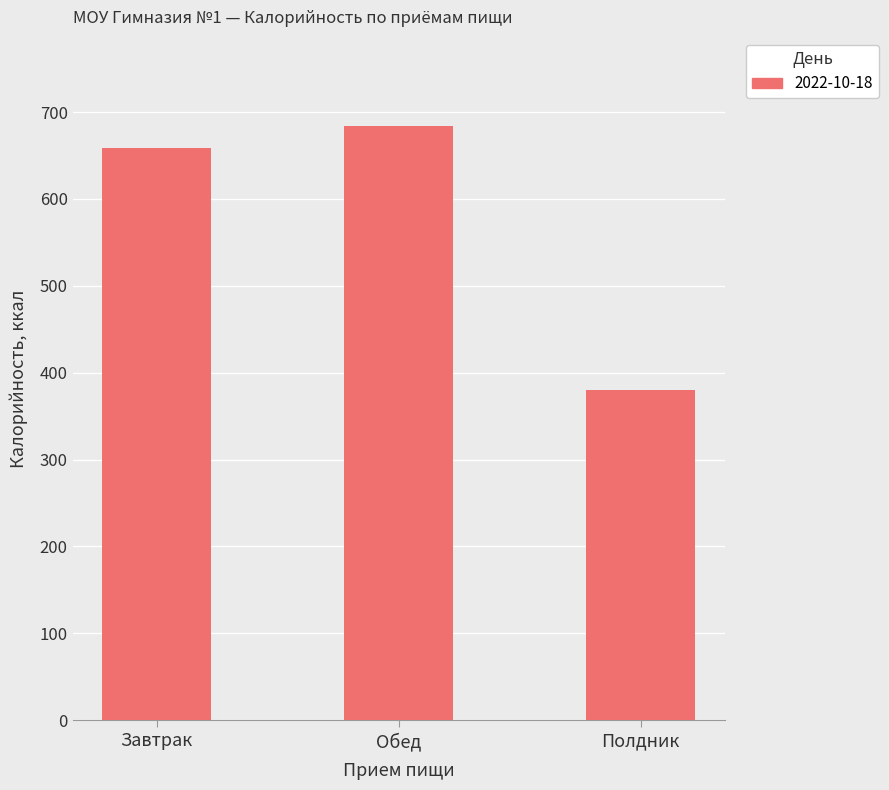

Where is the data nearest to the value 532?

Завтрак